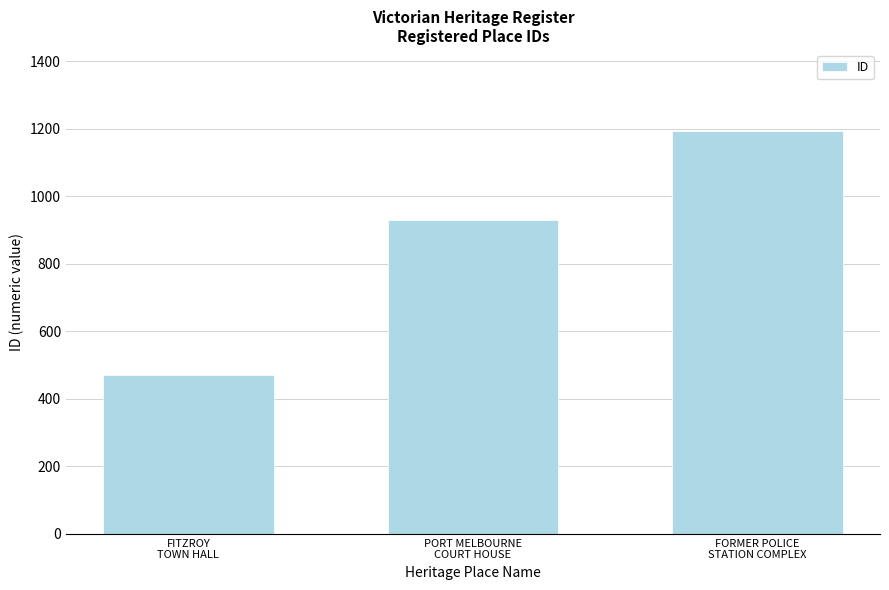

What is the difference between the values at FORMER POLICE
STATION COMPLEX and PORT MELBOURNE
COURT HOUSE?

266